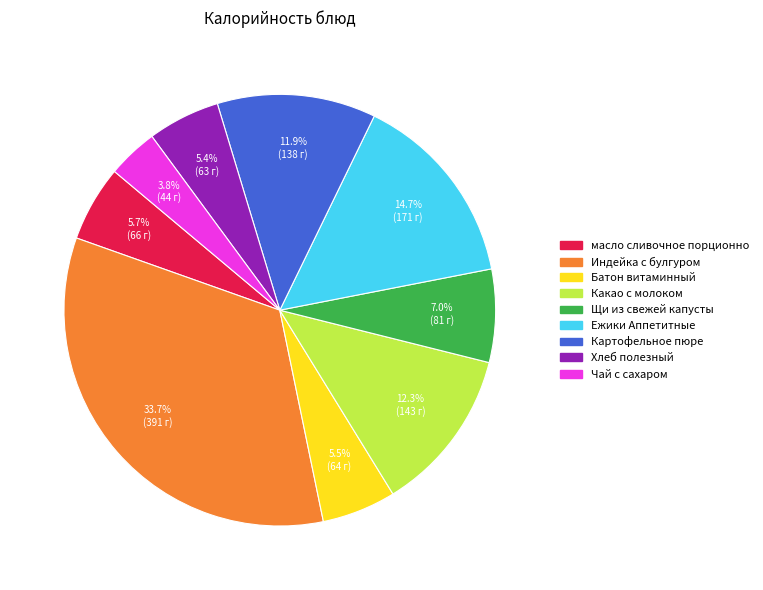

What is the ratio of the value at Щи из свежей капусты to the value at Ежики Аппетитные?

0.5